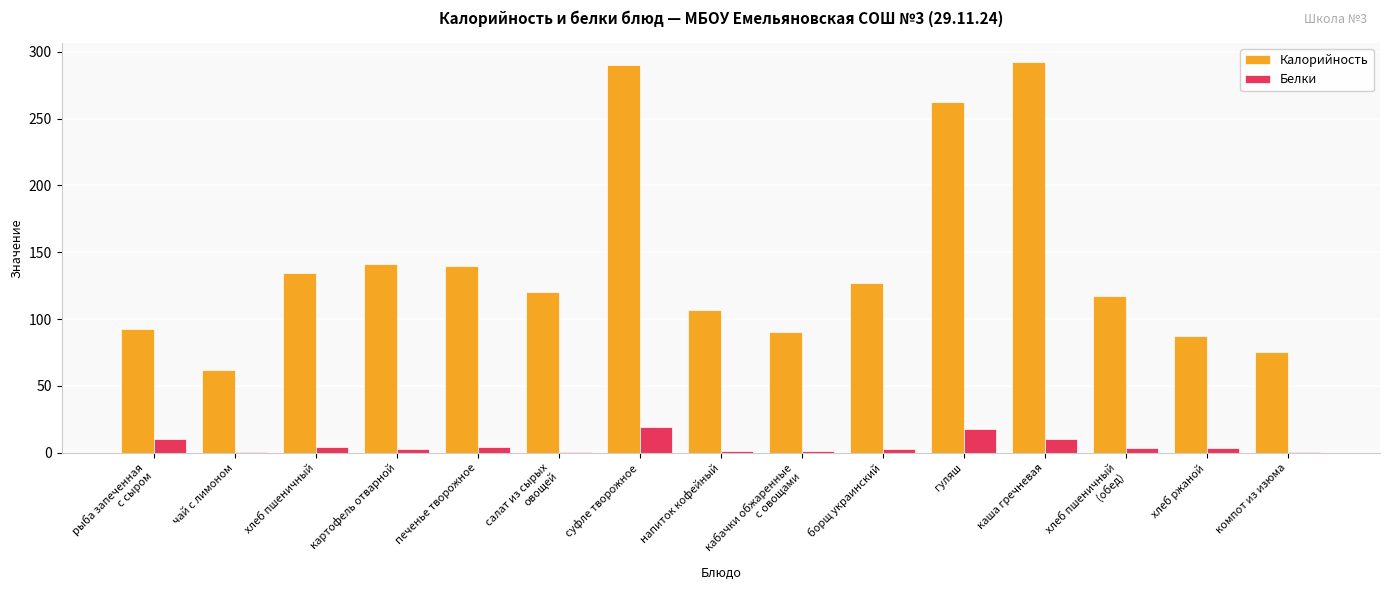

True or false: Калорийность has a value of 134.8 at хлеб пшеничный.

True